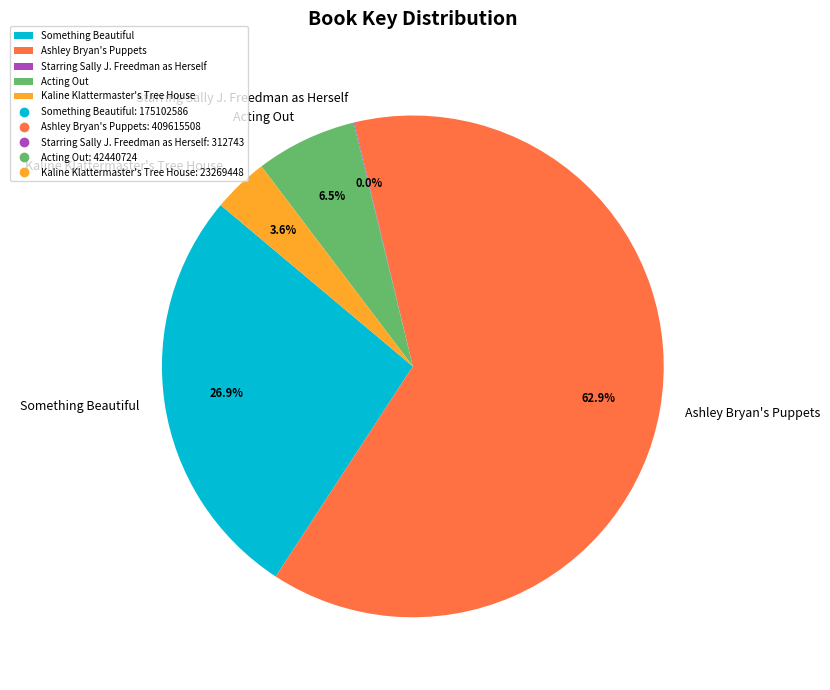

Which category accounts for the majority?

Ashley Bryan's Puppets